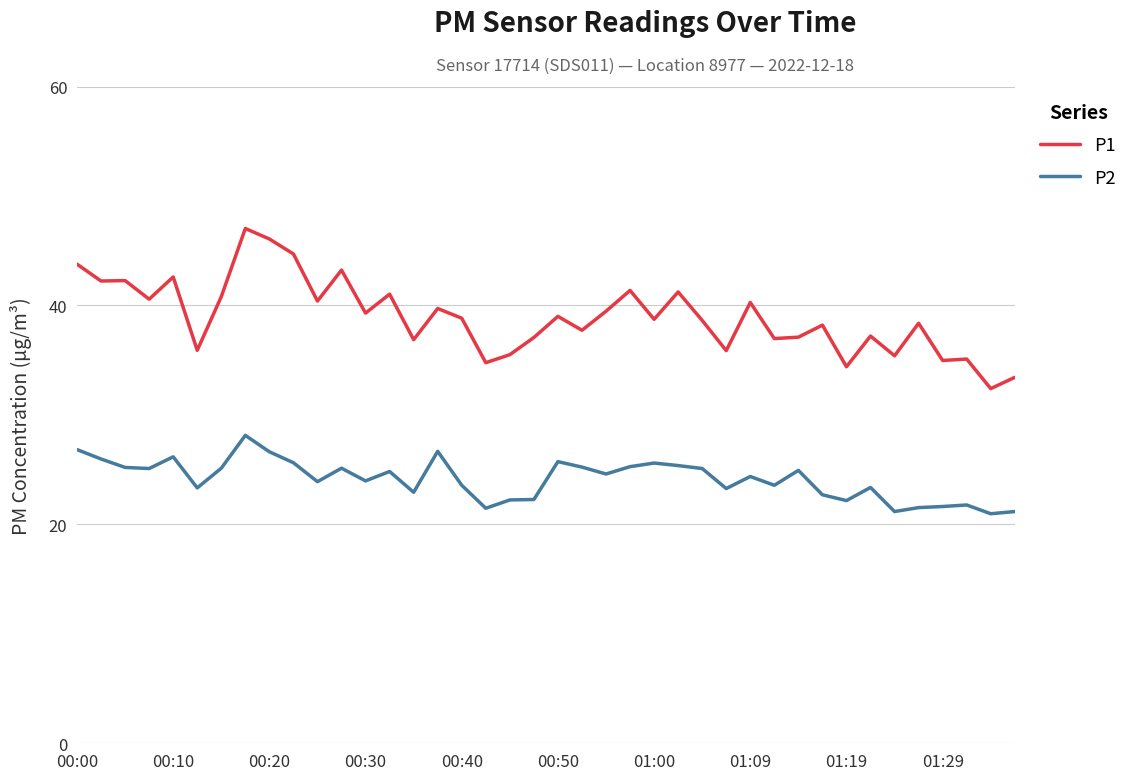

Count the number of data series in this chart.

2